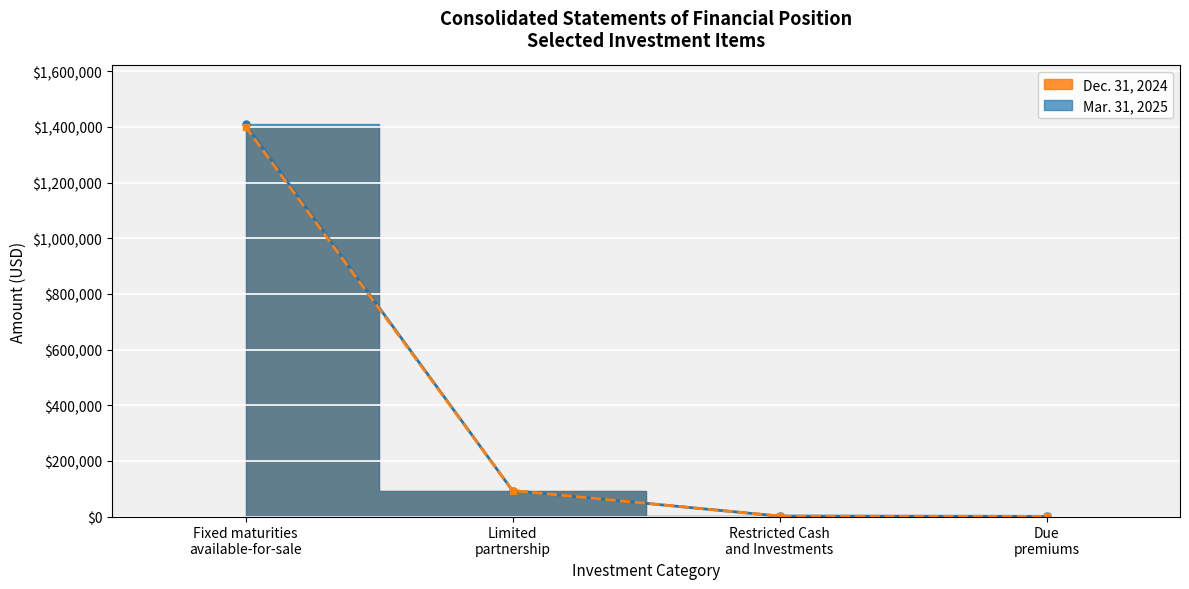

What is the label of the 2nd point from the right?

Restricted Cash
and Investments